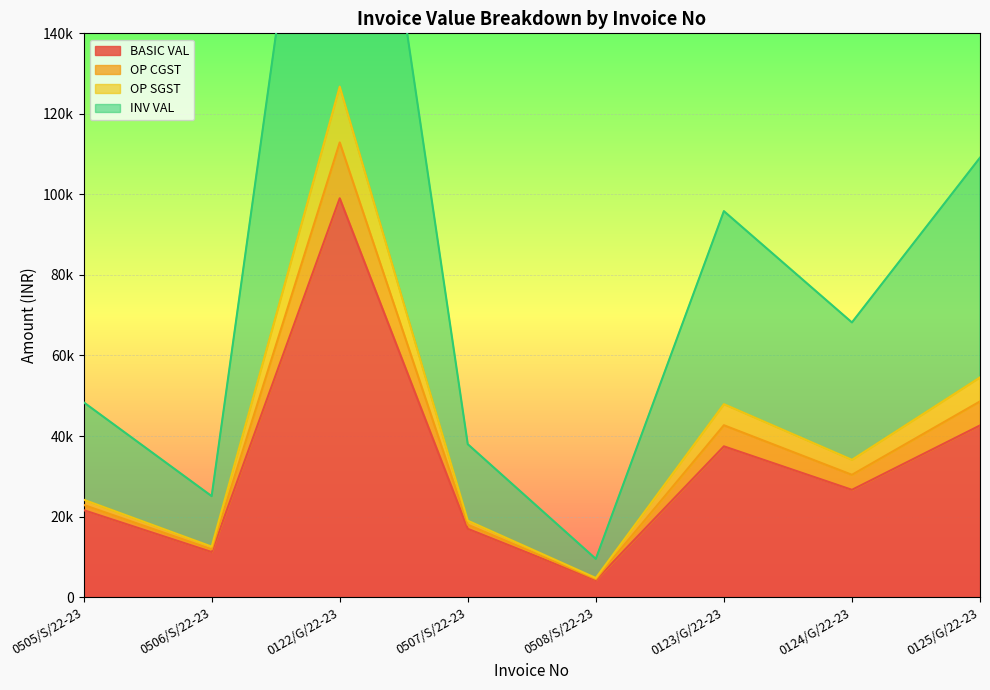

At which category does the chart reach its minimum across all series?

0508/S/22-23